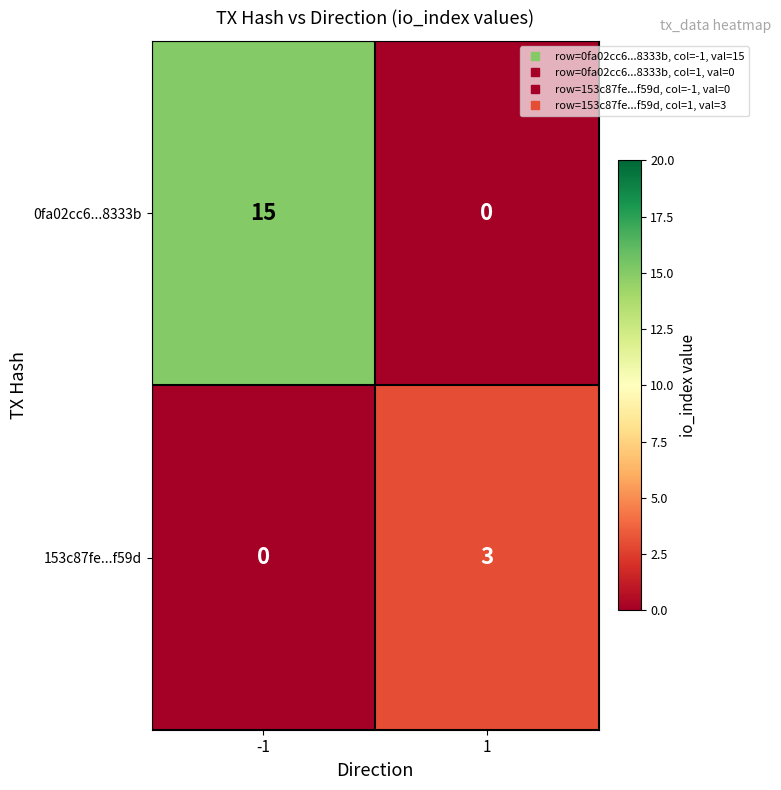

Which series has the largest range (max minus min)?

0fa02cc6...8333b